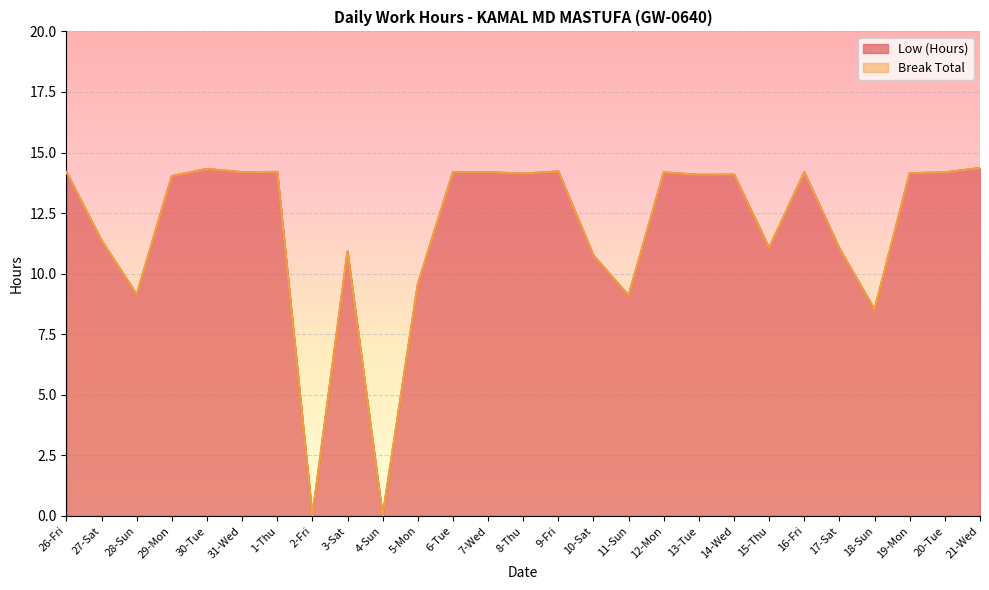

Does the chart display data point markers on the line(s)?

No